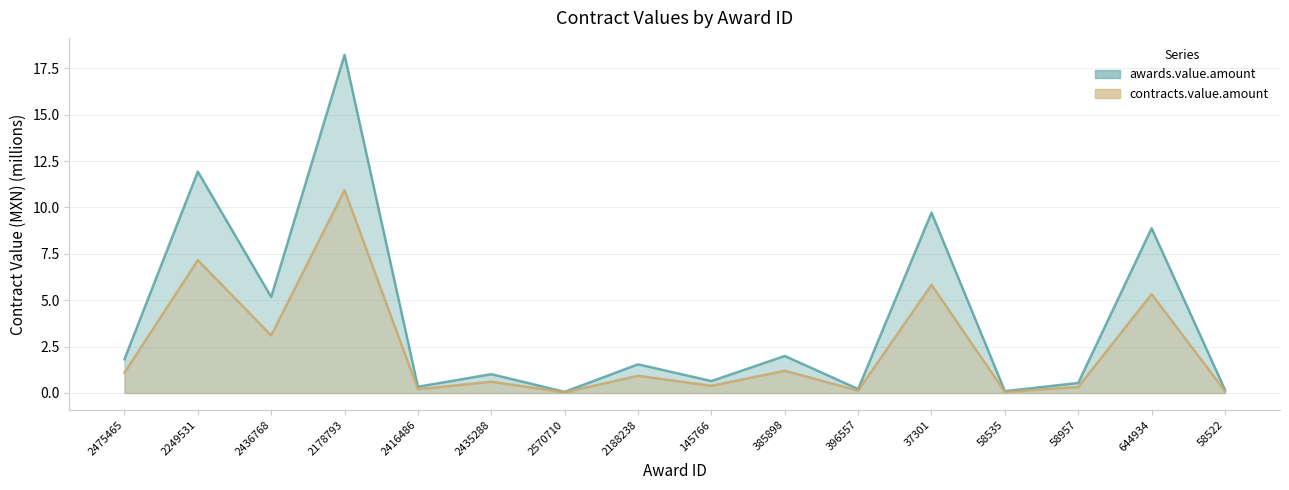

List the labels in order of awards.value.amount value, largest first.

2178793, 2249531, 37301, 644934, 2436768, 385898, 2475465, 2188238, 2435288, 145766, 58957, 2416486, 396557, 58522, 58535, 2570710